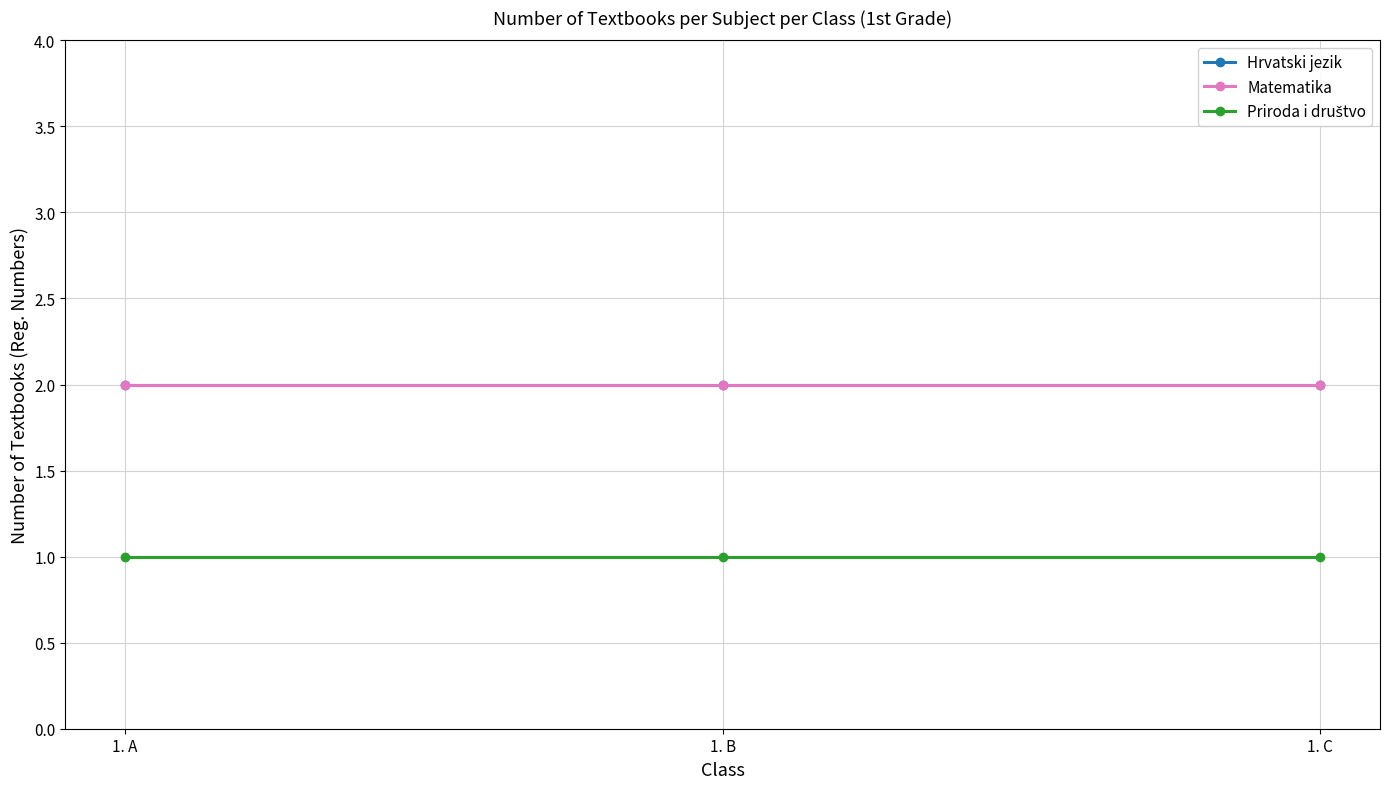

Between 1. C and 1. B, which is larger?

1. C